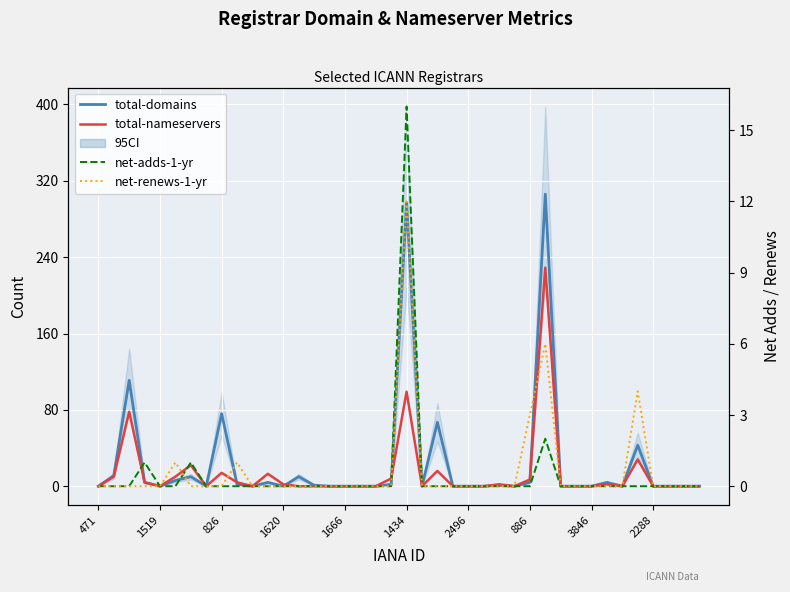

At which category is the sum across all series the highest?

29